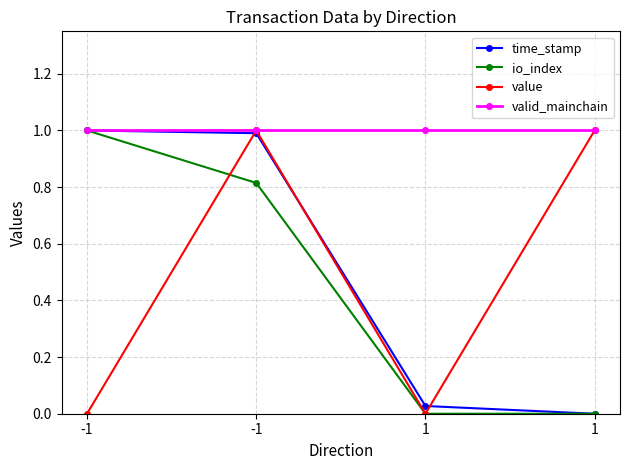

True or false: io_index and valid_mainchain intersect in this chart.

False